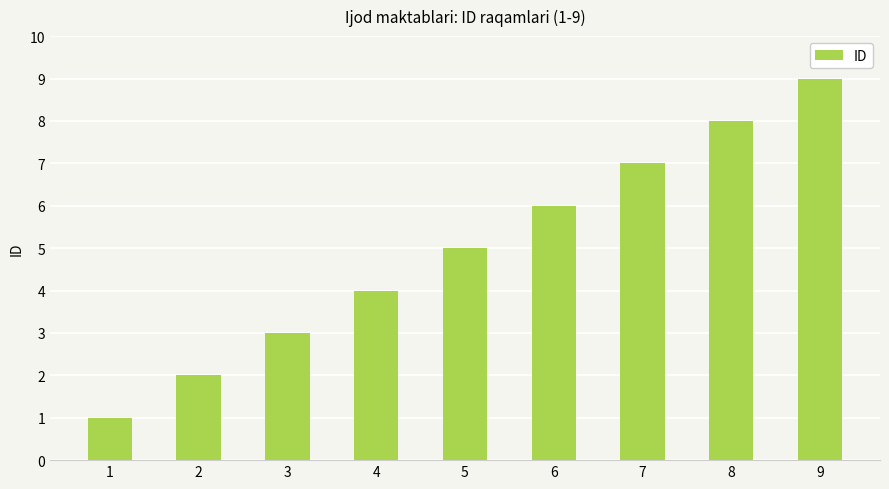

How many values are between 3 and 7?

5